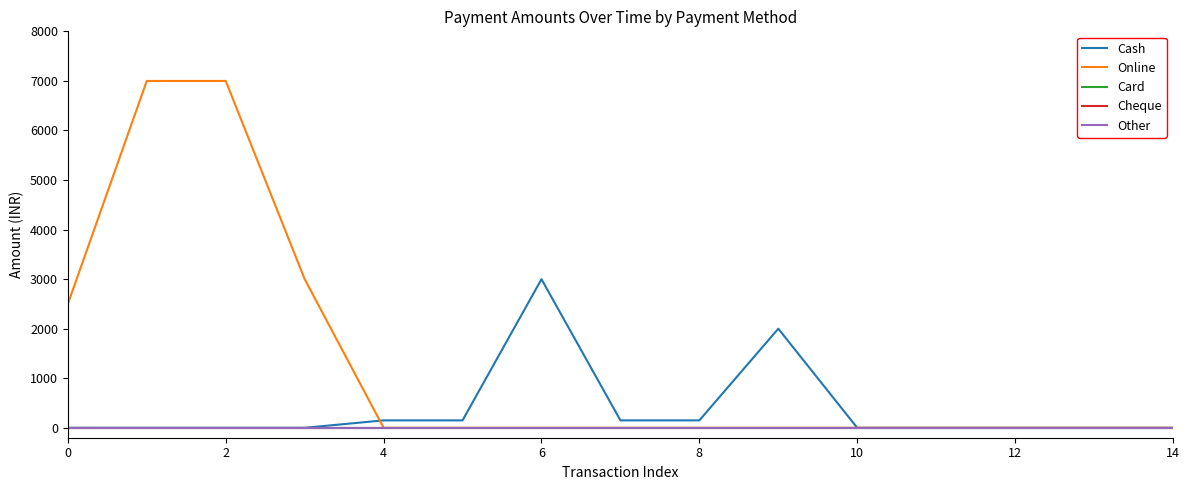

Does the chart display data point markers on the line(s)?

No